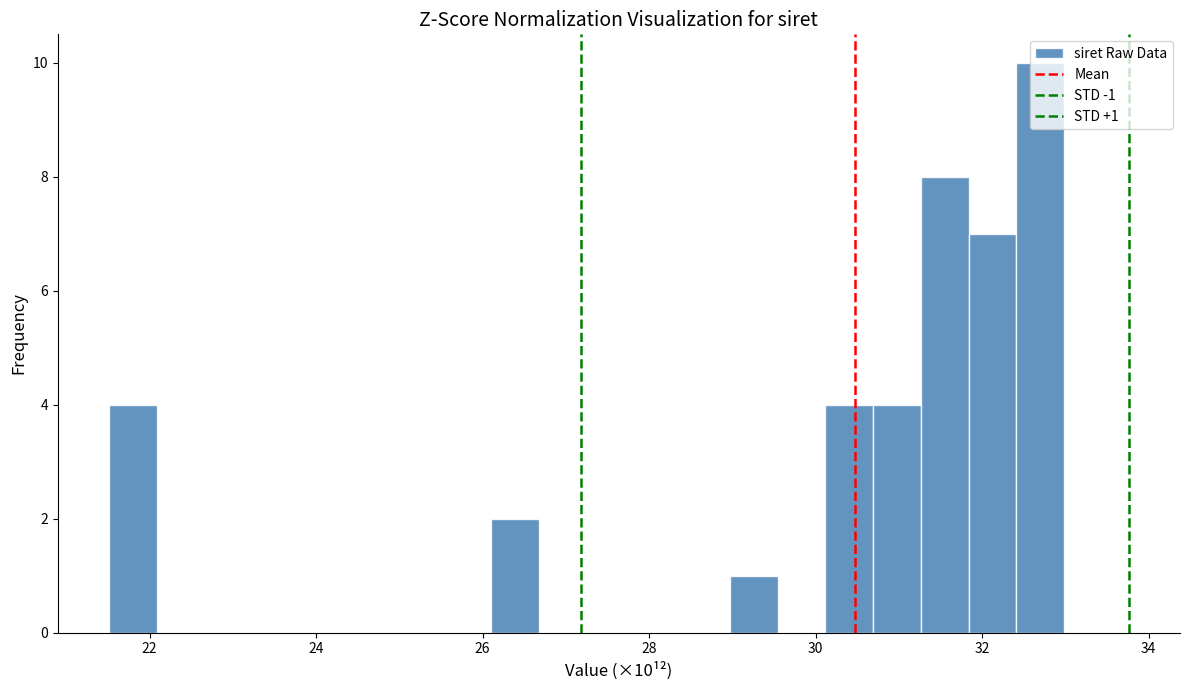

Read against the x-axis, roughly where is the centre of the tallest bar?

32.6